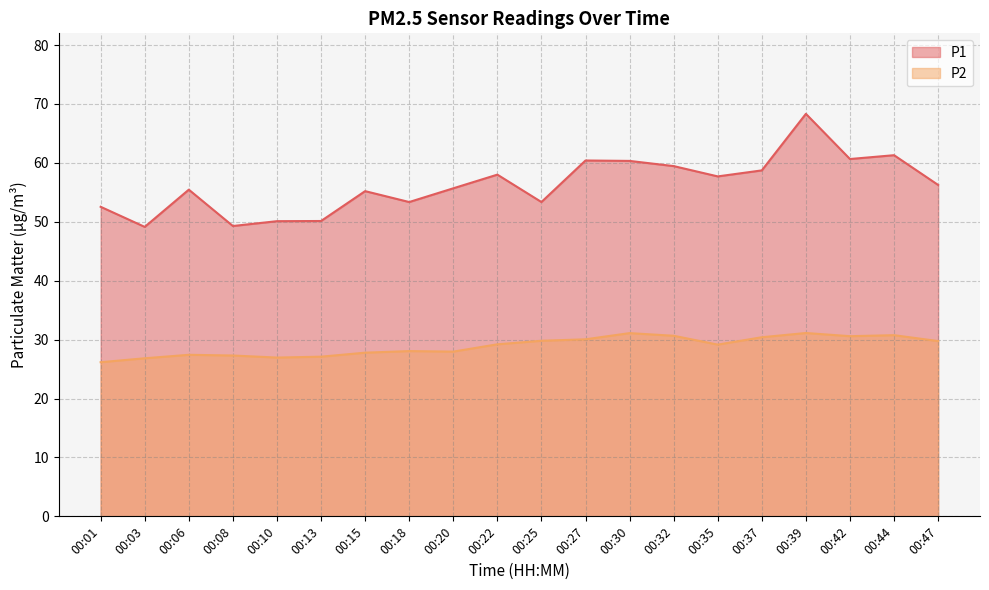

Reading left to right, list all the values displayed in this chart.

P1: 52.5	49.1	55.5	49.3	50.1	50.1	55.2	53.4	55.7	58.0	53.4	60.4	60.3	59.5	57.7	58.7	68.3	60.6	61.3	56.2
P2: 26.2	26.8	27.4	27.3	26.9	27.1	27.8	28.1	28.0	29.2	29.8	30.1	31.1	30.6	29.1	30.4	31.1	30.6	30.8	29.8